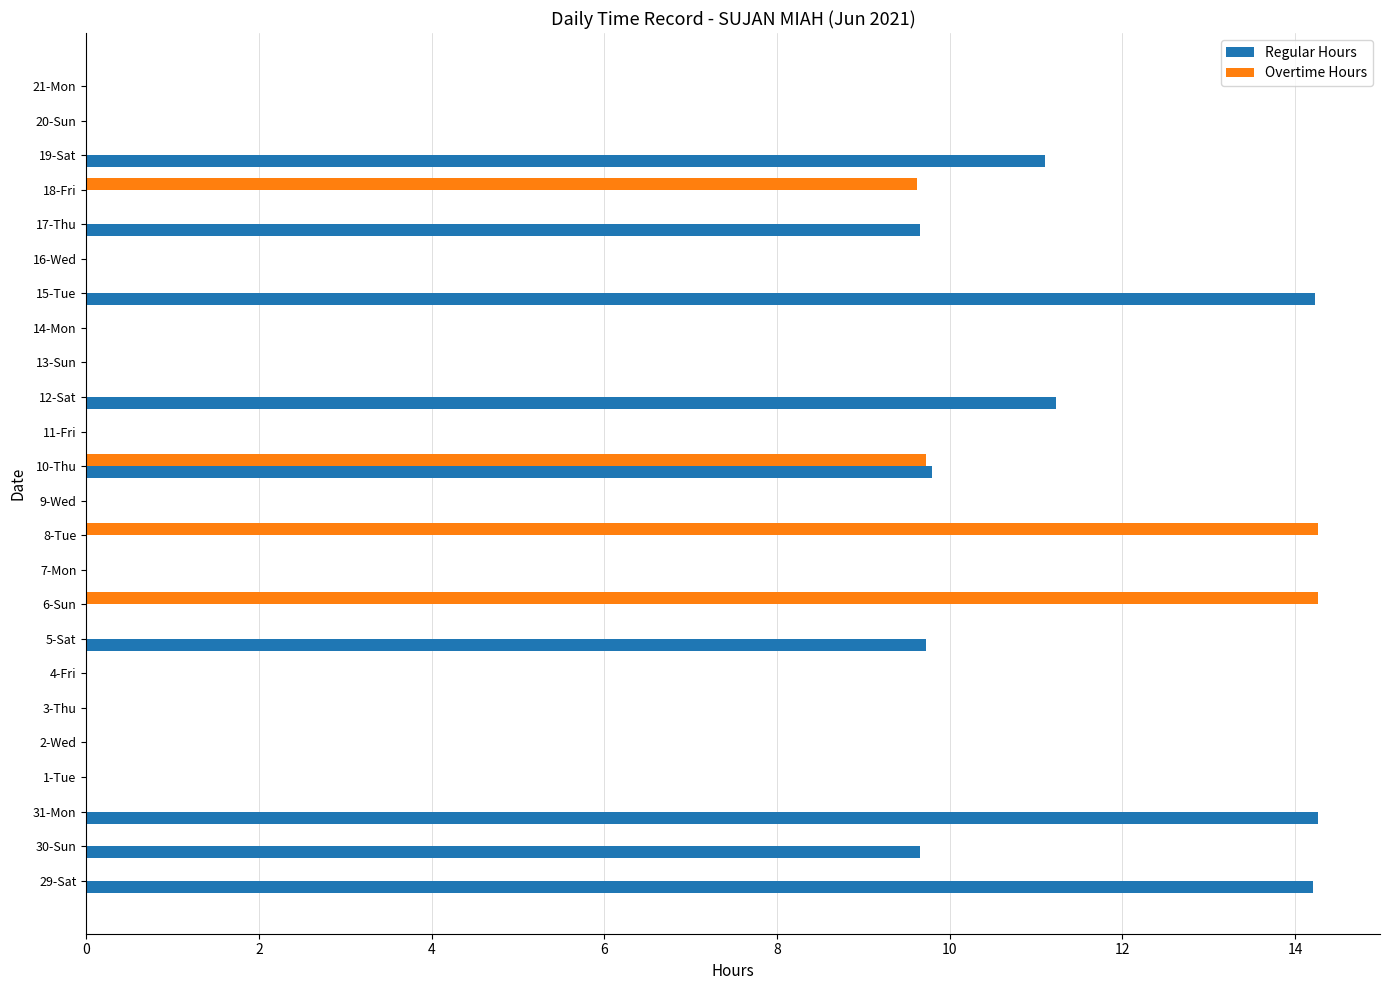

Is it true that Regular Hours equals 0.0 at 11-Fri?

True